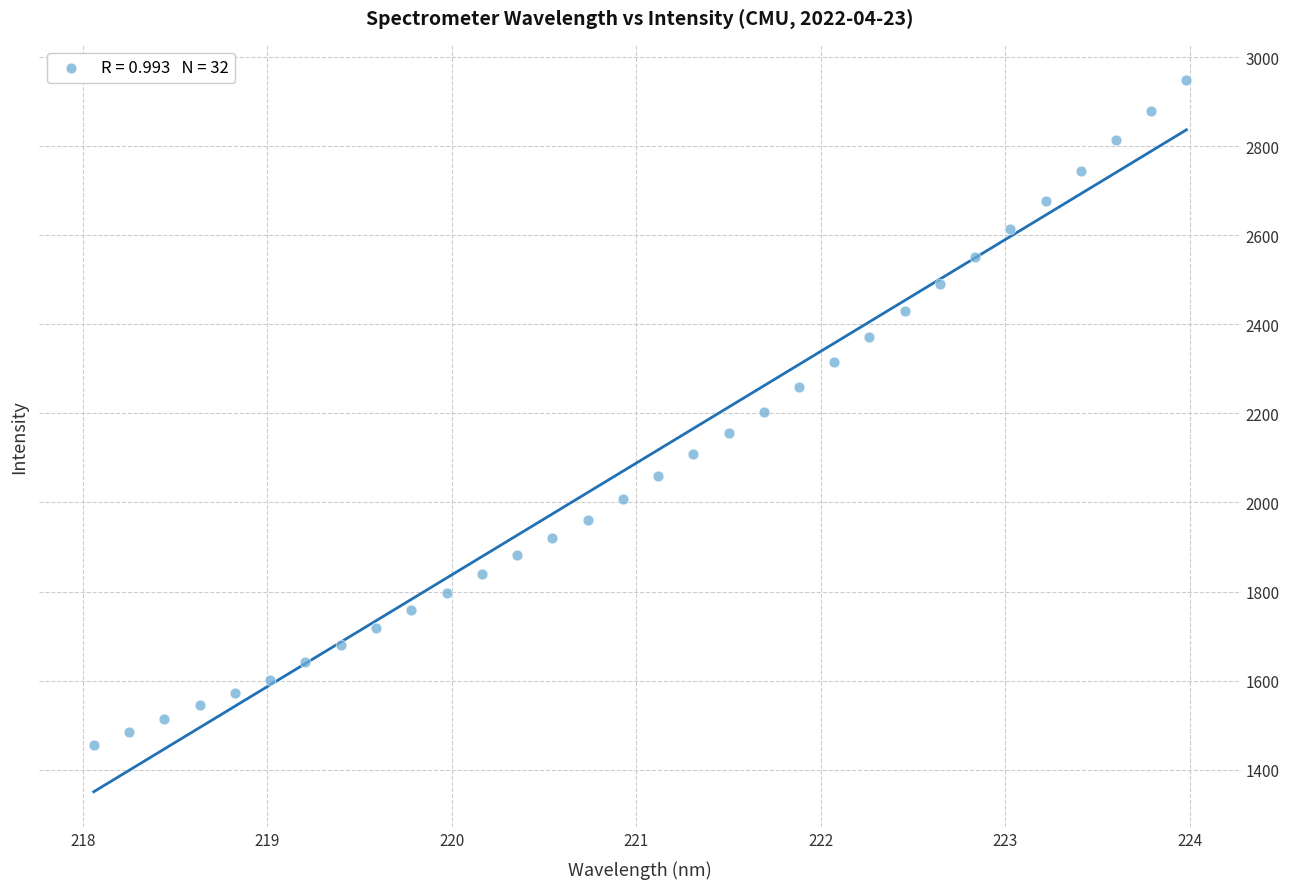

What is the range of X values (max minus min)?

5.9